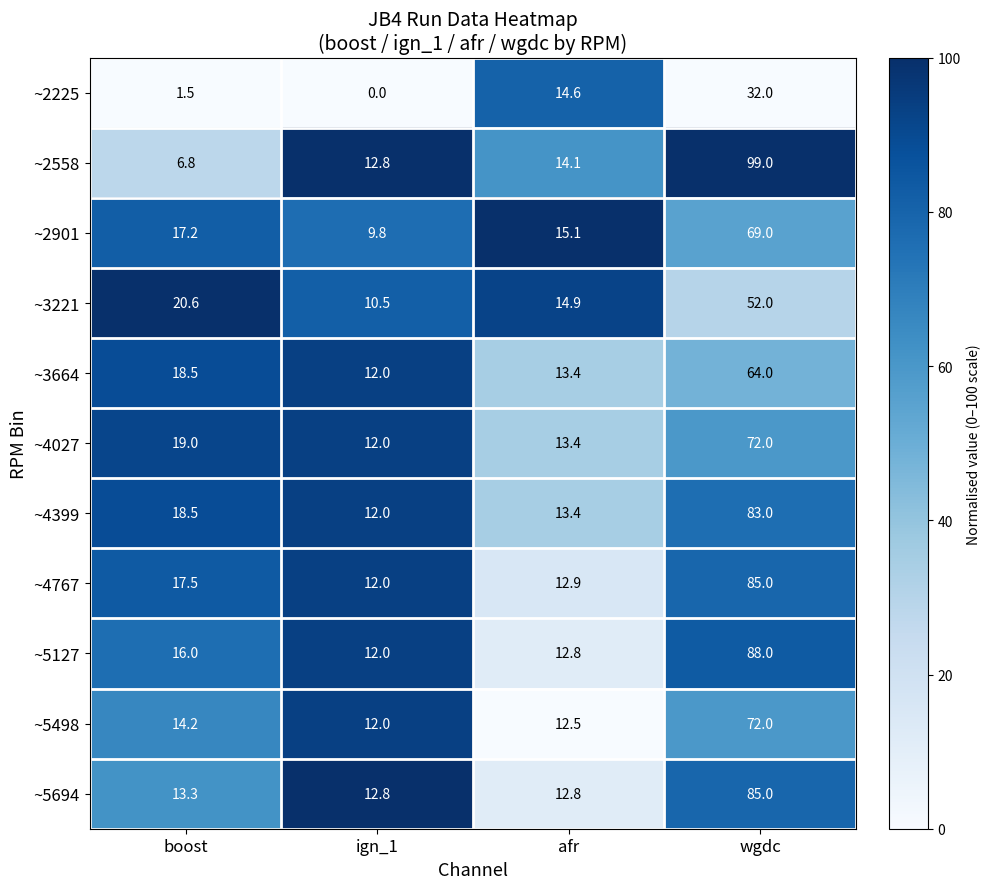

Is it true that ~5694 equals 13.3 at boost?

True